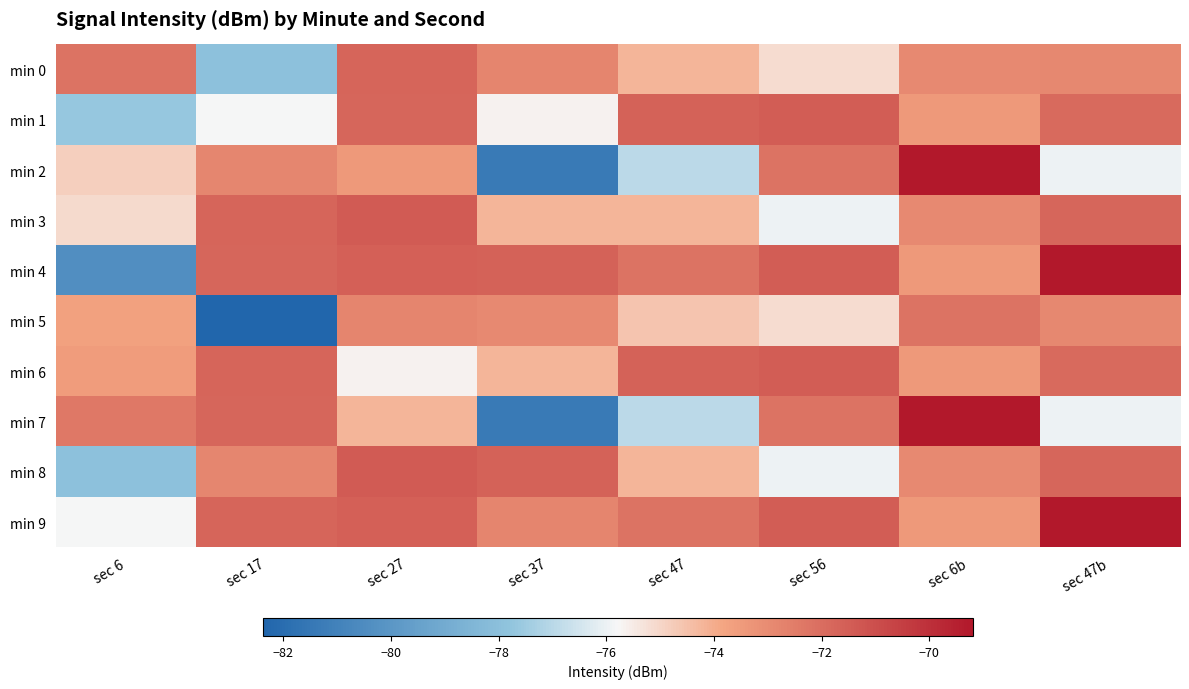

Which series changed the most between sec 6 and sec 47?

min 4